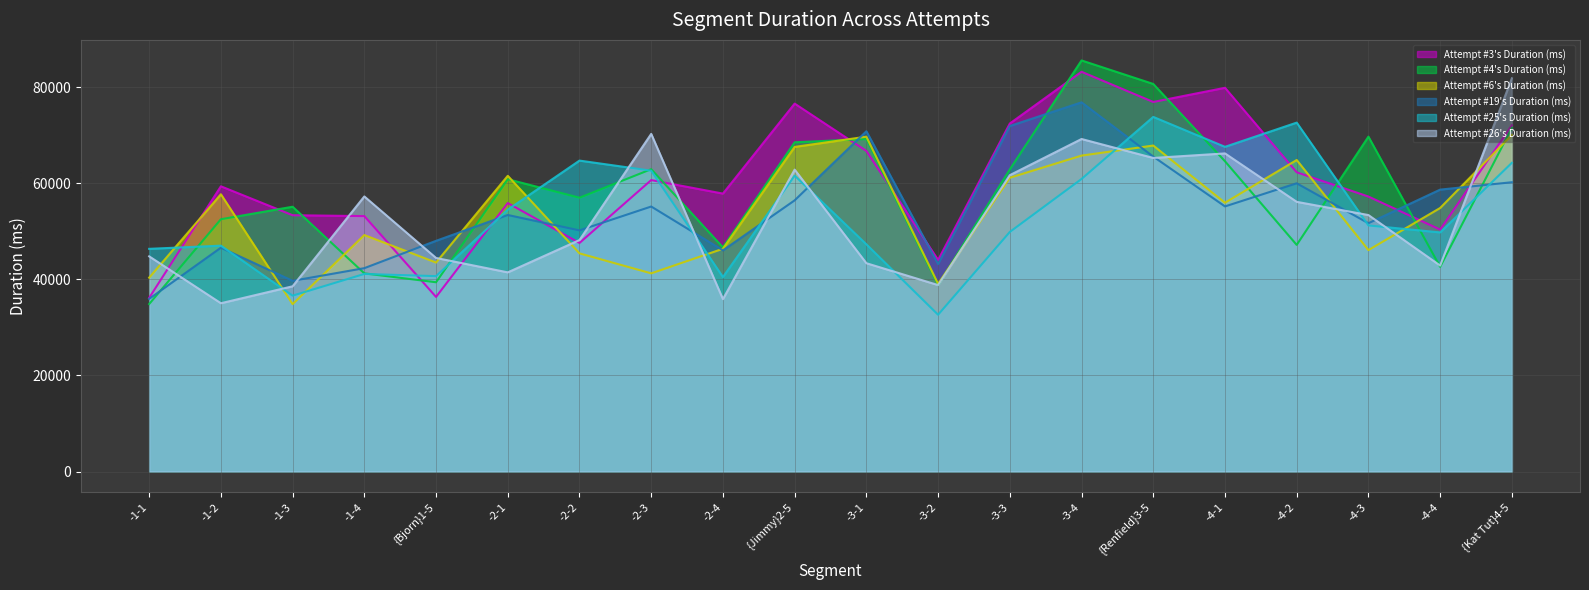

Rank the series at -3-3 from highest to lowest value.

Attempt #3's Duration (ms), Attempt #19's Duration (ms), Attempt #4's Duration (ms), Attempt #26's Duration (ms), Attempt #6's Duration (ms), Attempt #25's Duration (ms)